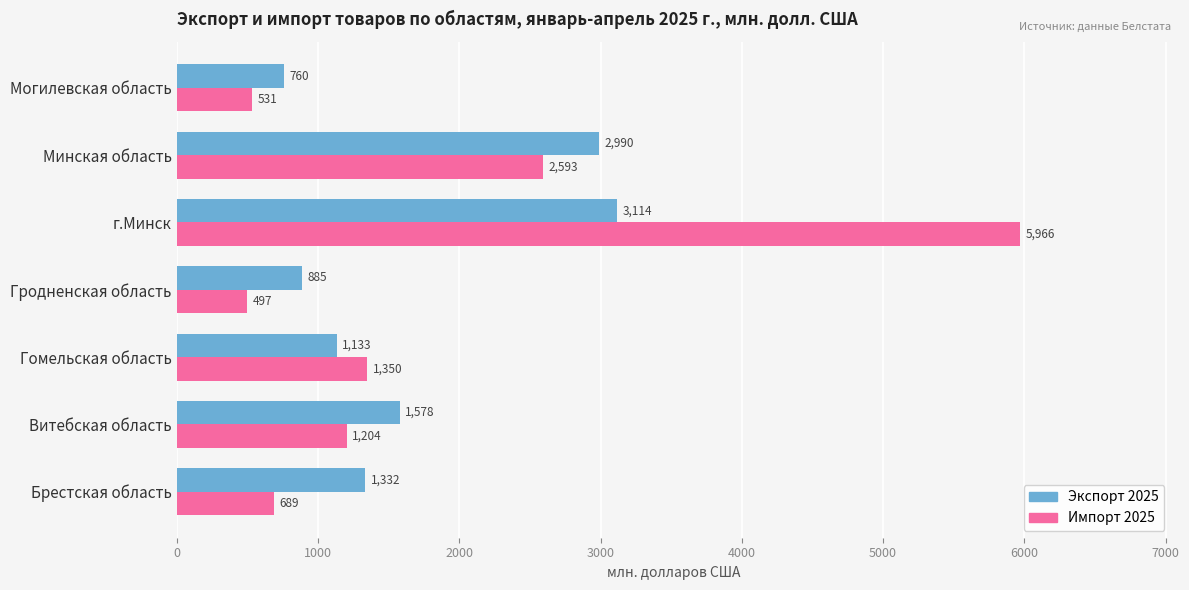

What is the sum of all Импорт 2025 values?

12831.0